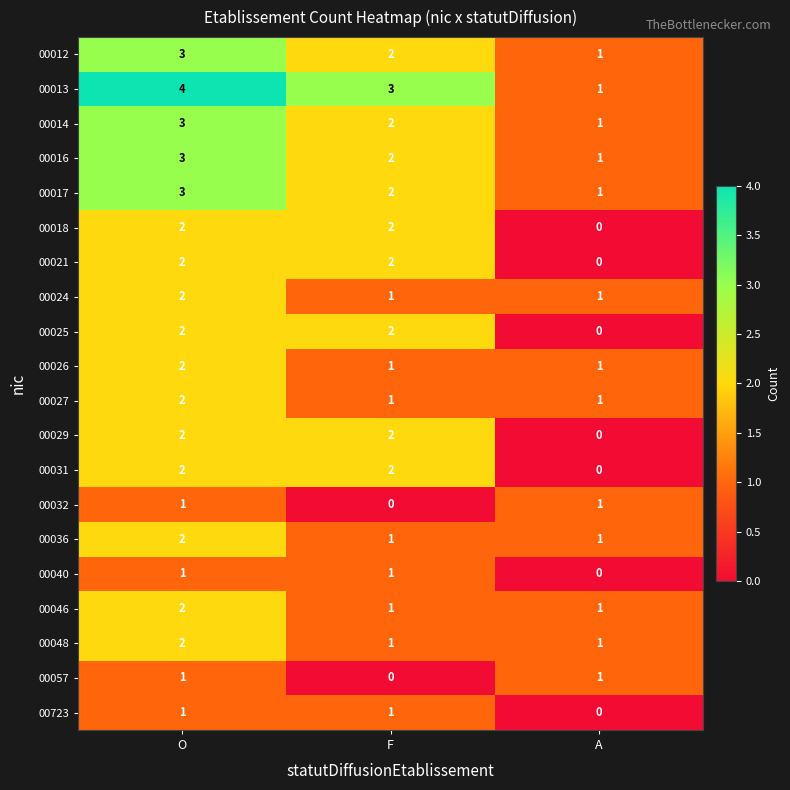

What is the sum of all 00021 values?

4